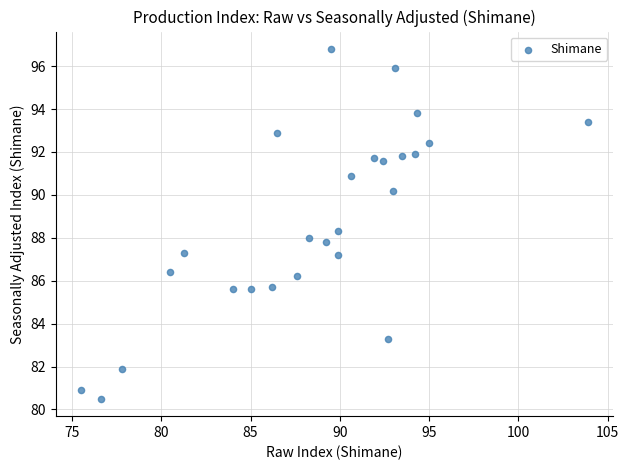

Count the number of points in this scatter plot.

26